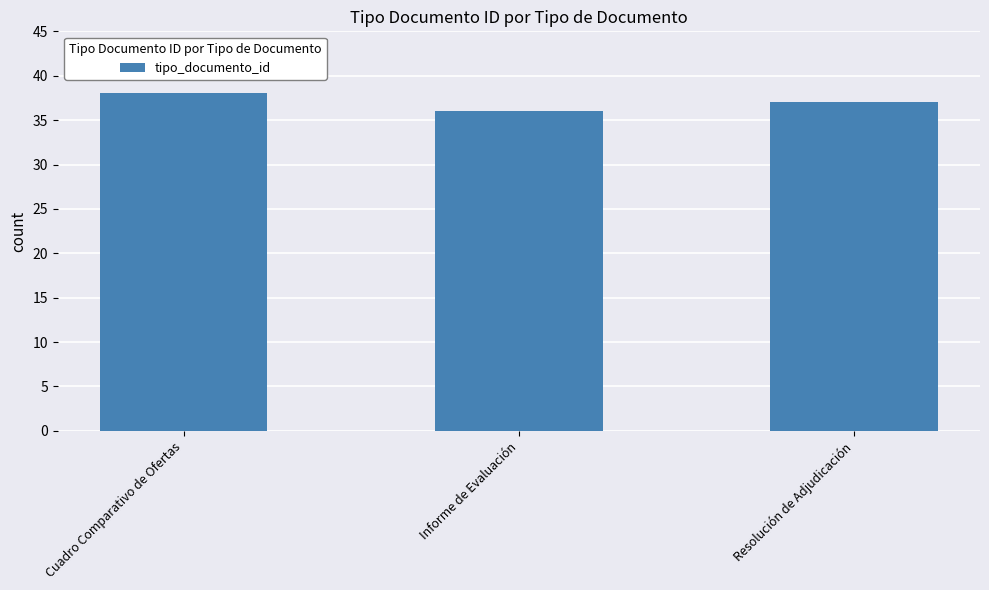

Is it true that the value at Cuadro Comparativo de Ofertas is 38?

True